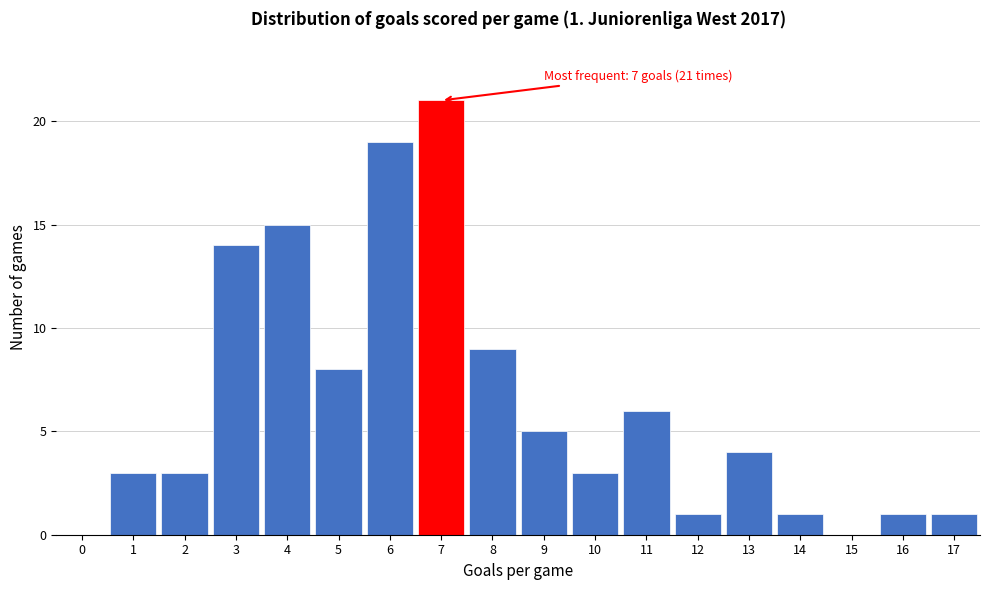

Reading left to right, what are all the values shown in this chart?

0=0	1=3	2=3	3=14	4=15	5=8	6=19	7=21	8=9	9=5	10=3	11=6	12=1	13=4	14=1	15=0	16=1	17=1